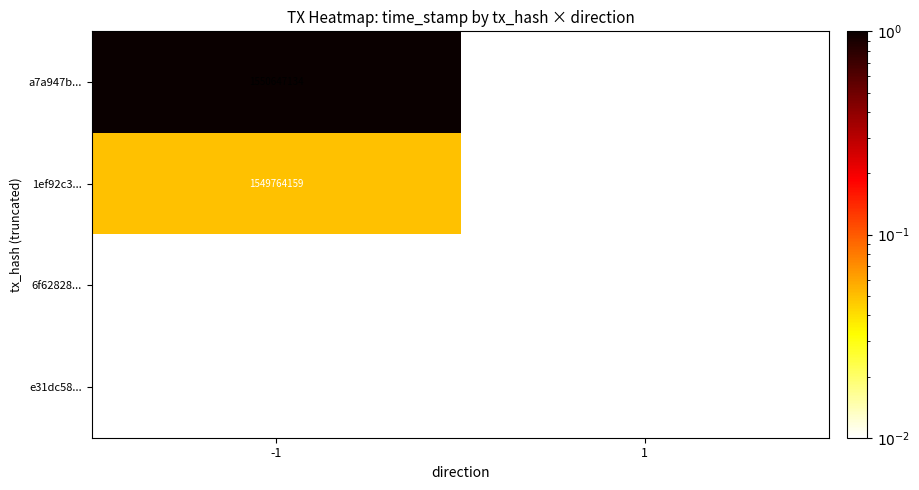

The 6f62828... series shows 1549727637 at 1. True or false?

True